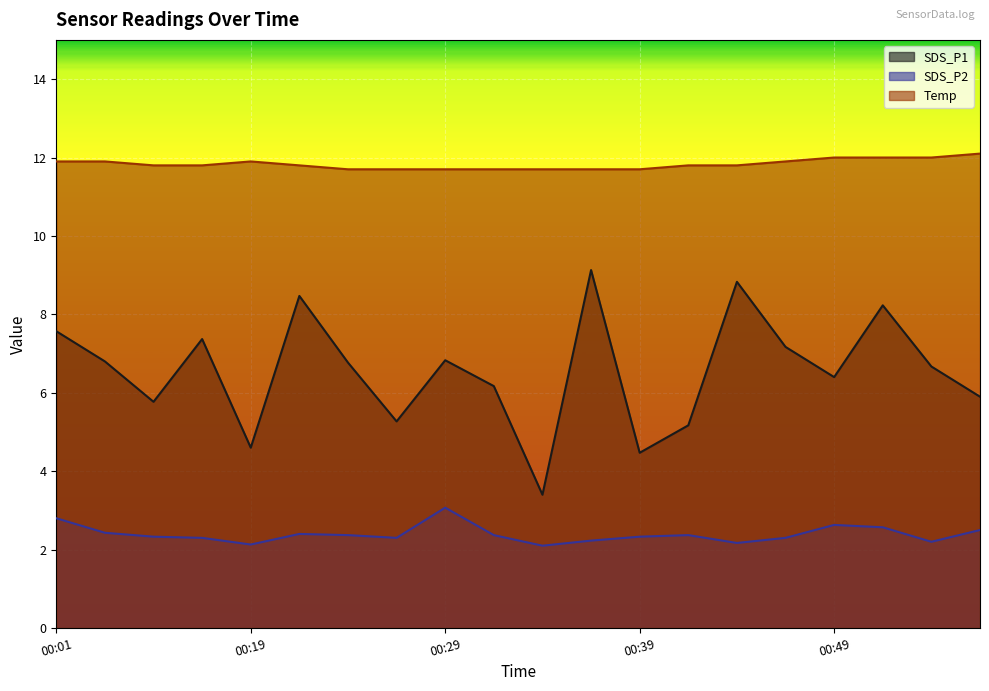

Where is Temp nearest to the value 11?

00:24